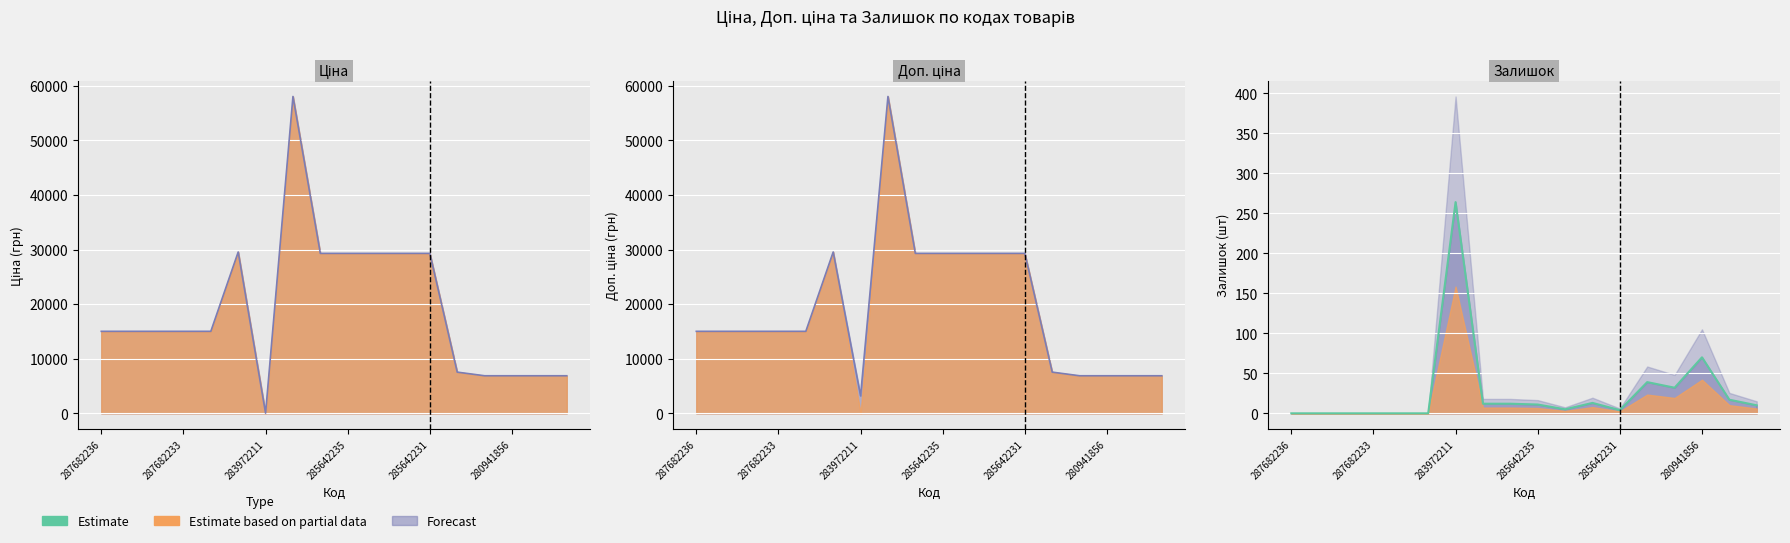

The chart shows a value of 27 at 16. True or false?

False